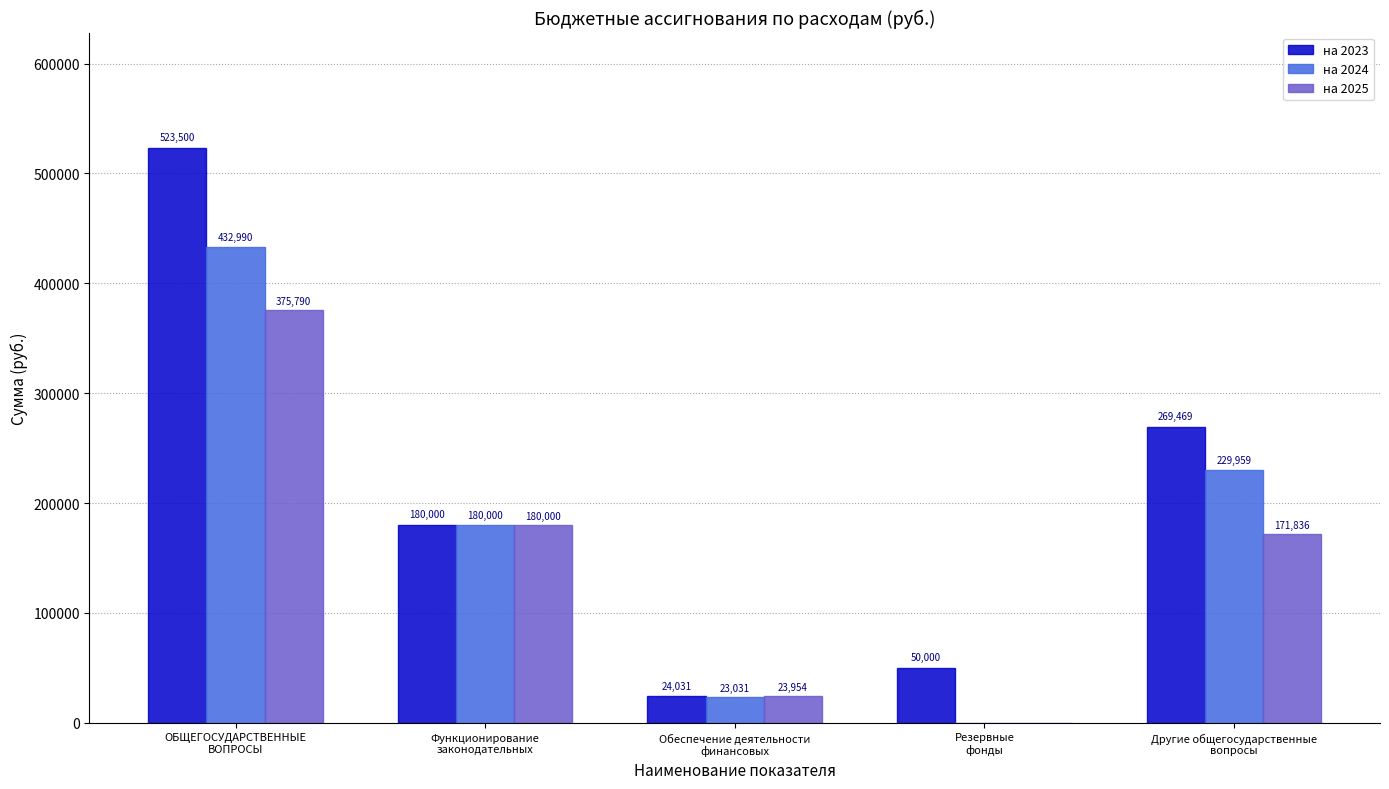

Which series has the largest total across all categories?

на 2023